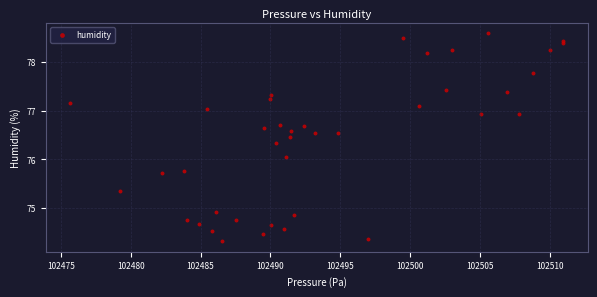

What Y value in the scatter plot is closest to 76?

76.1